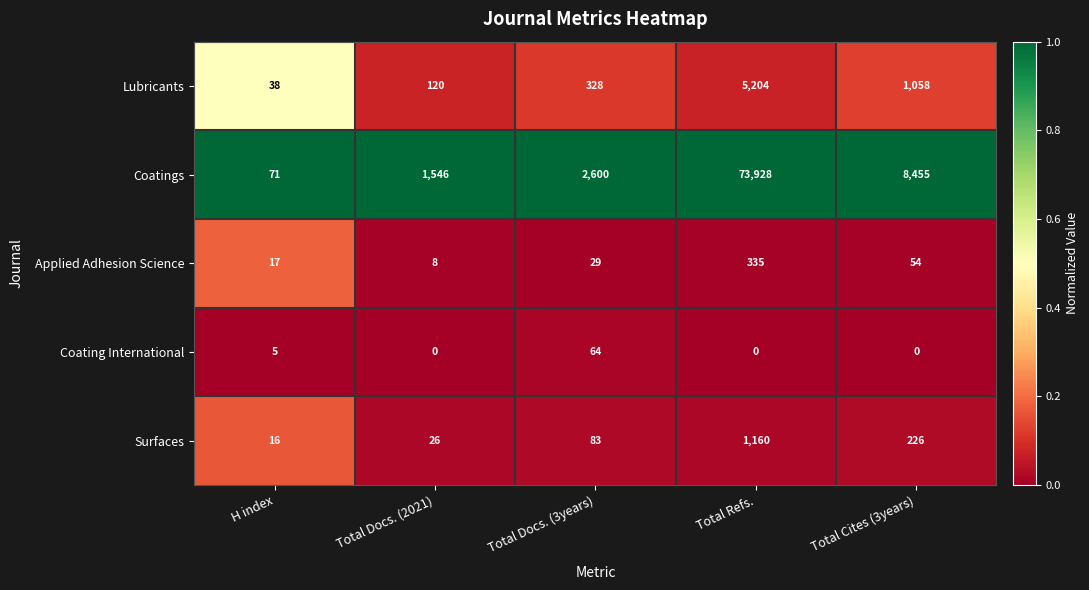

Reading right to left, extract all data points from this chart.

Lubricants: 1058	5204	328	120	38
Coatings: 8455	73928	2600	1546	71
Applied Adhesion Science: 54	335	29	8	17
Coating International: 0	0	64	0	5
Surfaces: 226	1160	83	26	16